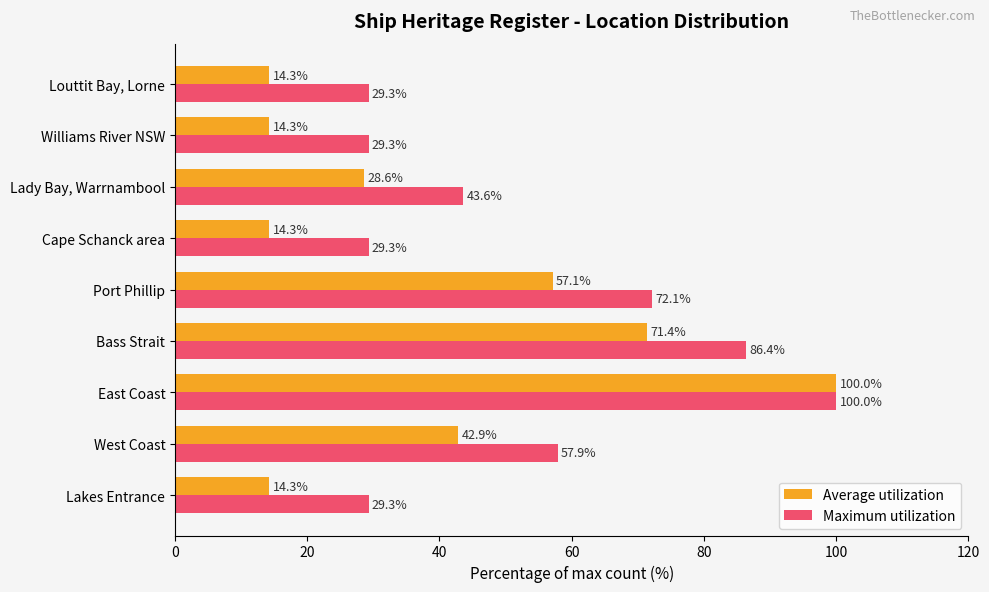

What is the spread (max minus min) of values at Cape Schanck area?

15.0